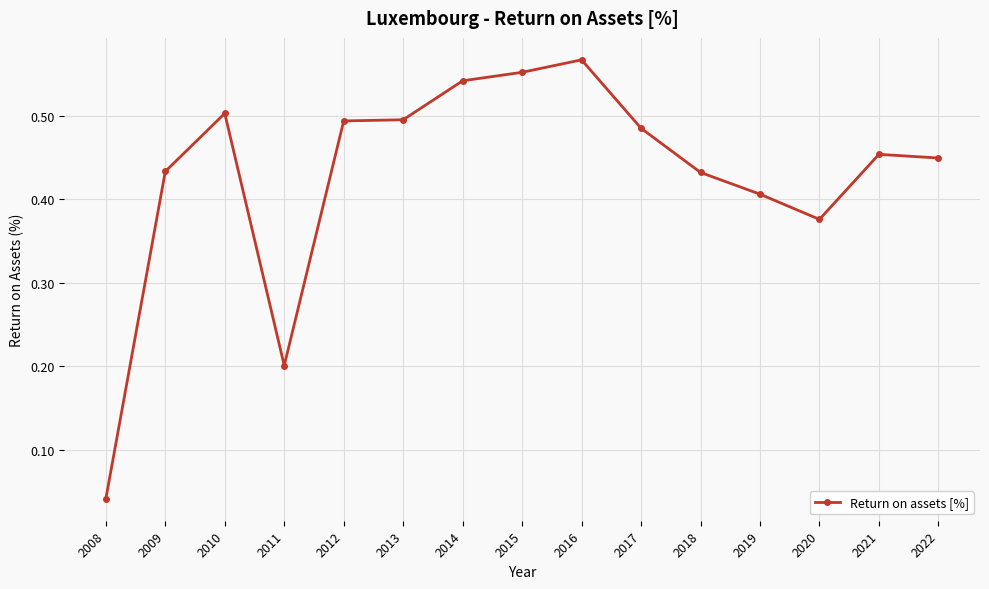

Which has a higher value, 2018 or 2019?

2018